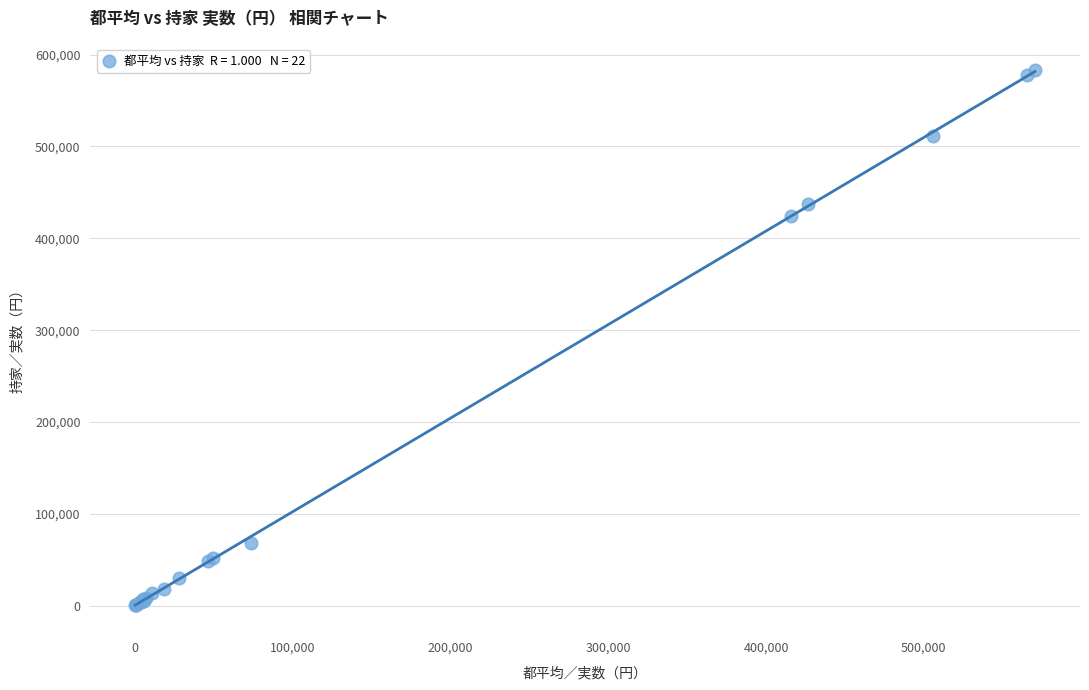

What Y value in the scatter plot is closest to 291689?

424180